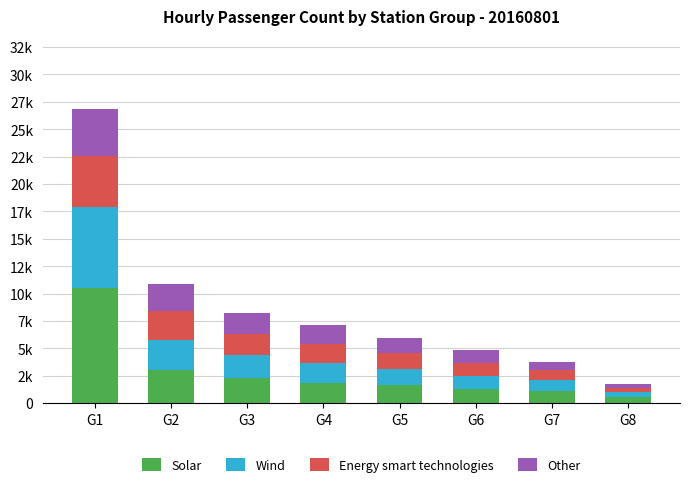

Are the bars grouped side by side (vs. stacked)?

No